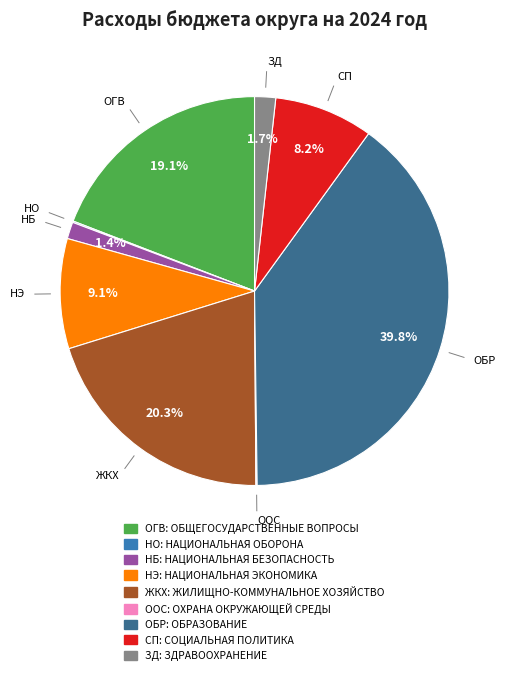

Is there any slice that represents more than half of the pie?

No